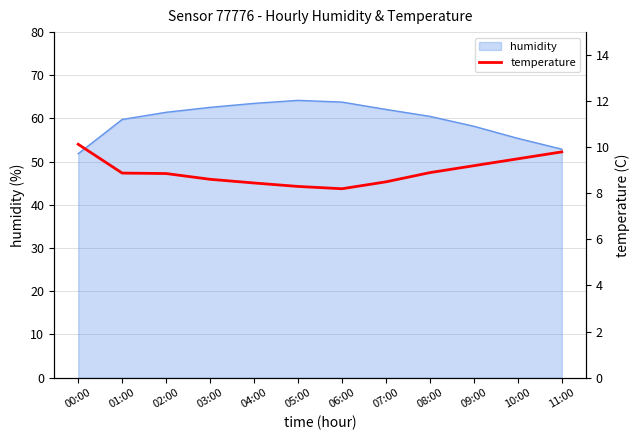

True or false: humidity has a value of 64.2 at 05:00.

True